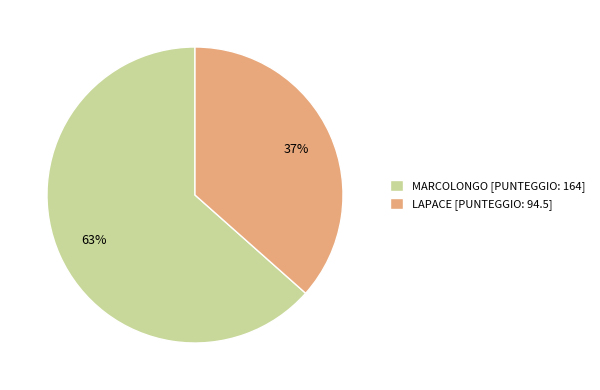

Rank the categories by value from highest to lowest.

MARCOLONGO, LAPACE